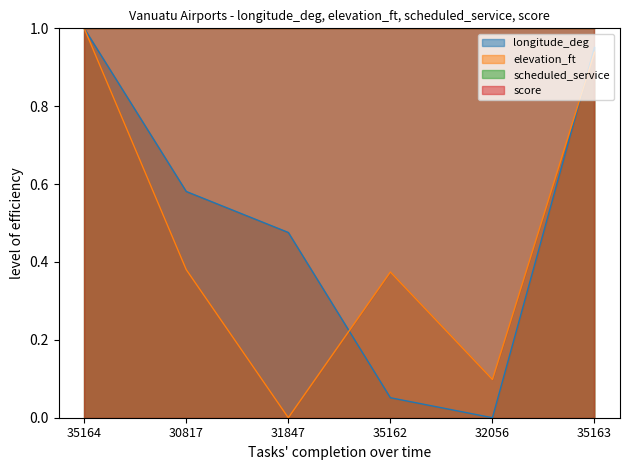

Reading left to right, list all the values displayed in this chart.

longitude_deg: 1.0	0.6	0.5	0.1	0.0	1.0
elevation_ft: 1.0	0.4	0.0	0.4	0.1	0.9